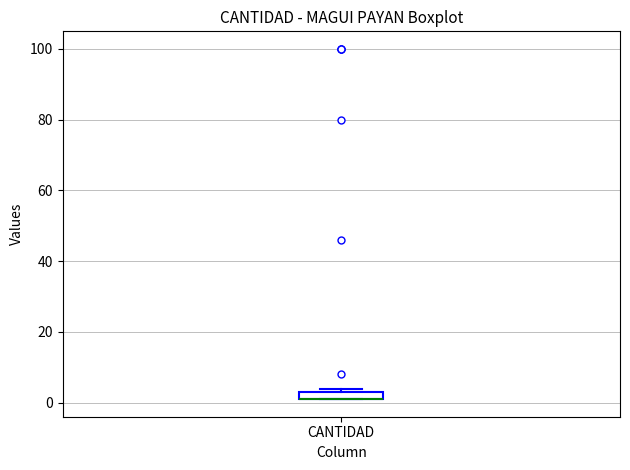

Where is the upper edge of the box for CANTIDAD on the y-axis? The values are not printed on the chart, so give them approximately, as read against the axis.

4